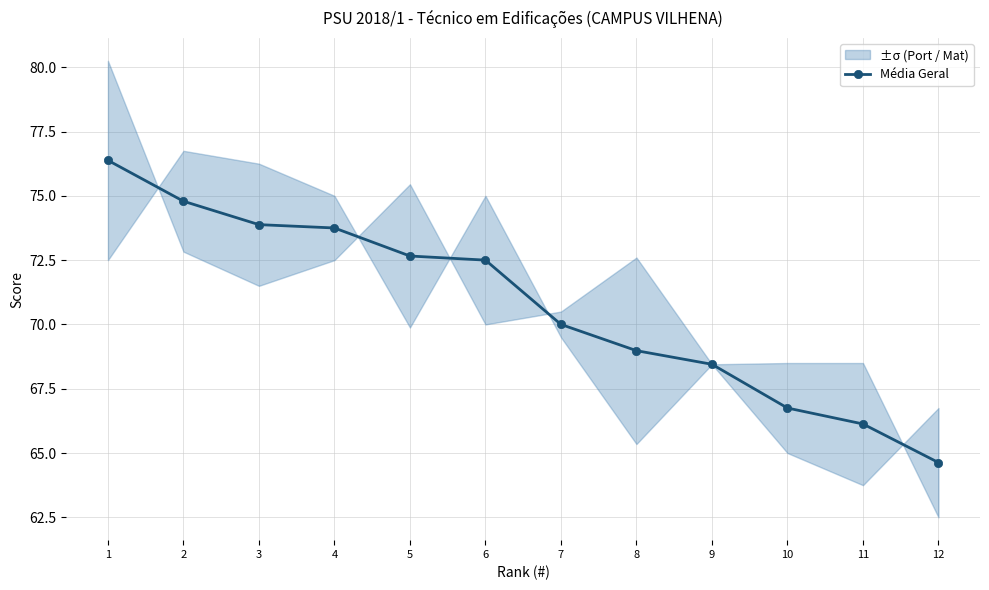

Reading right to left, extract all data points from this chart.

12=64.6	11=66.1	10=66.8	9=68.5	8=69.0	7=70.0	6=72.5	5=72.7	4=73.8	3=73.9	2=74.8	1=76.4